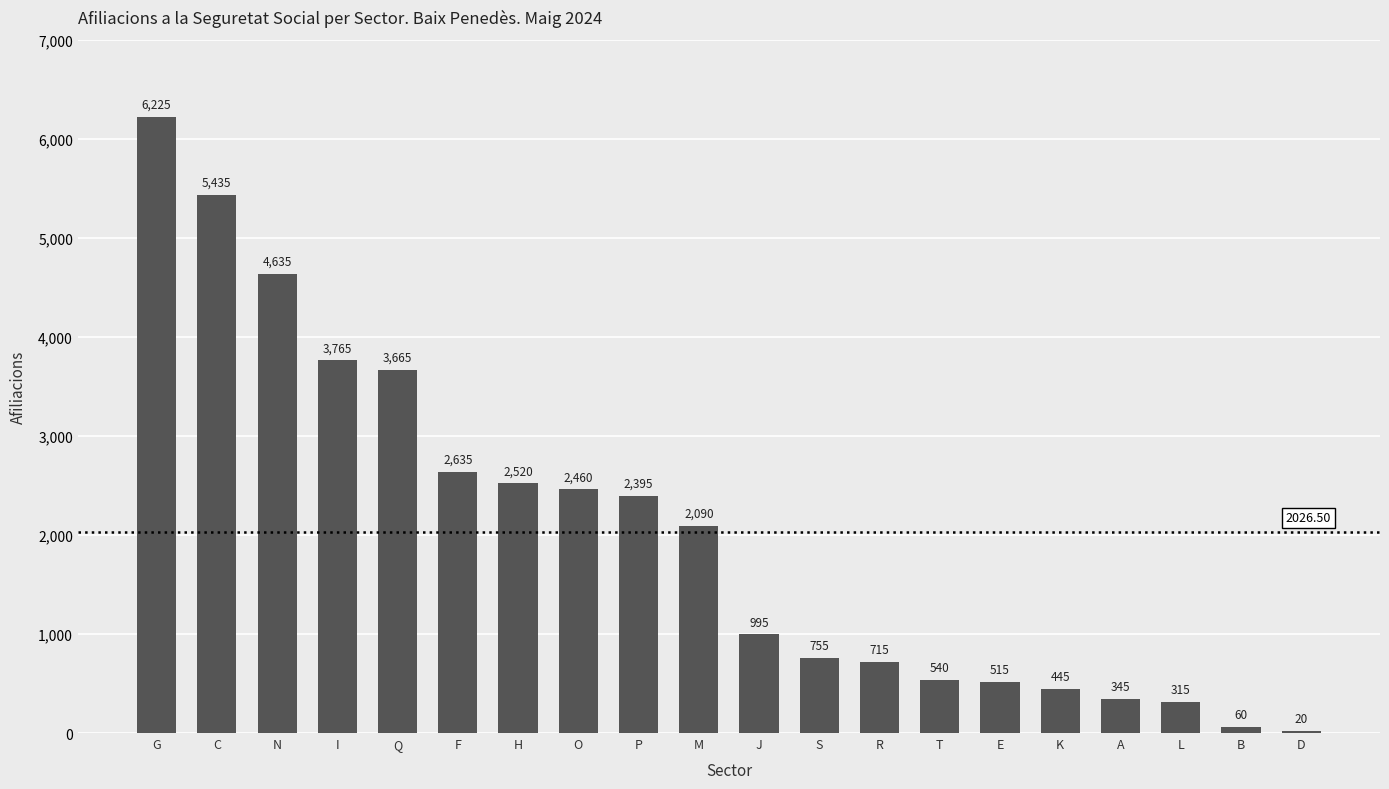

Which has a higher value, P or B?

P